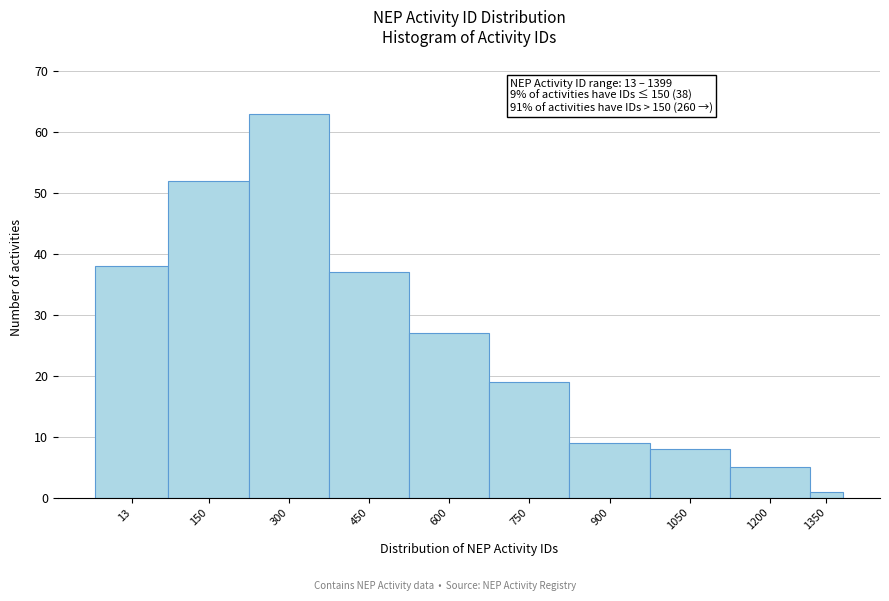

Reading left to right, list all the values displayed in this chart.

38	52	63	37	27	19	9	8	5	1